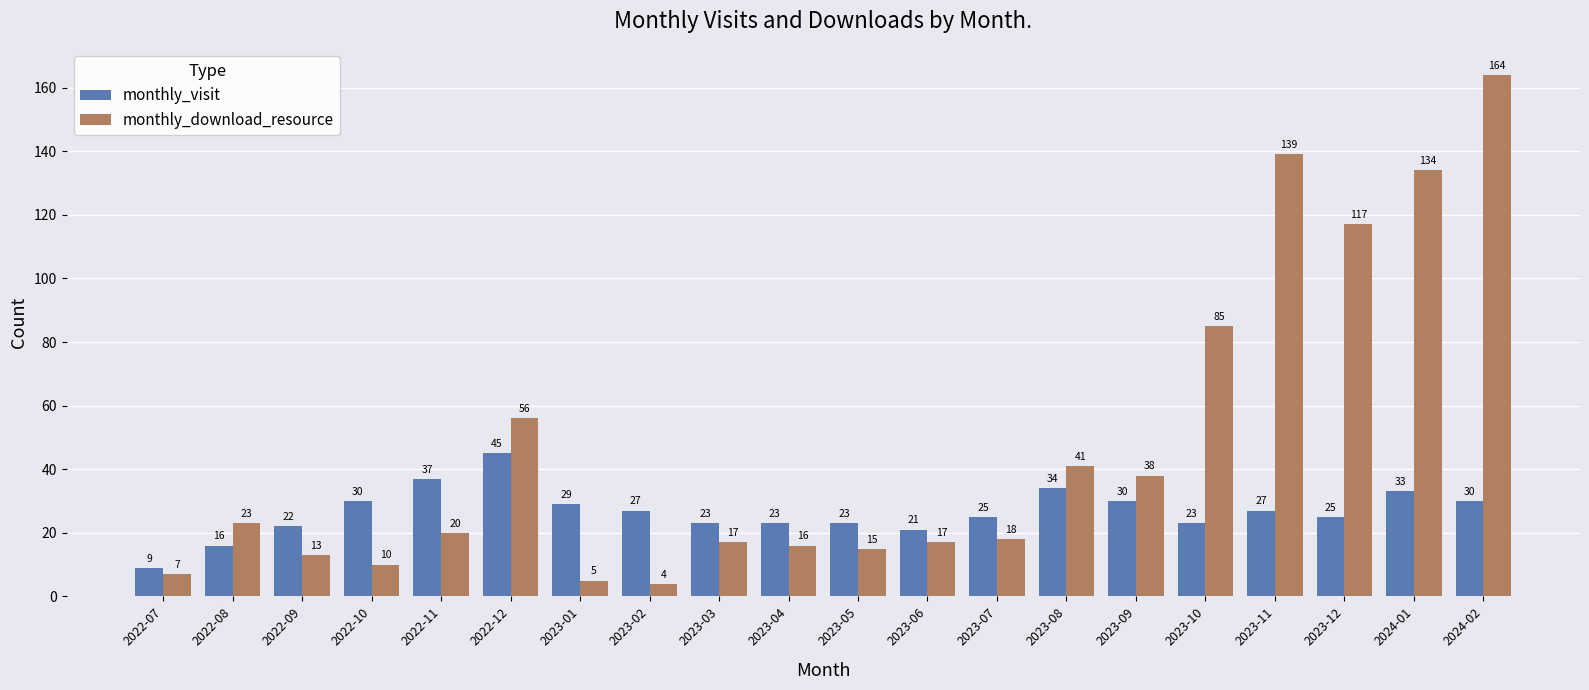

Which series has the widest spread of values?

monthly_download_resource